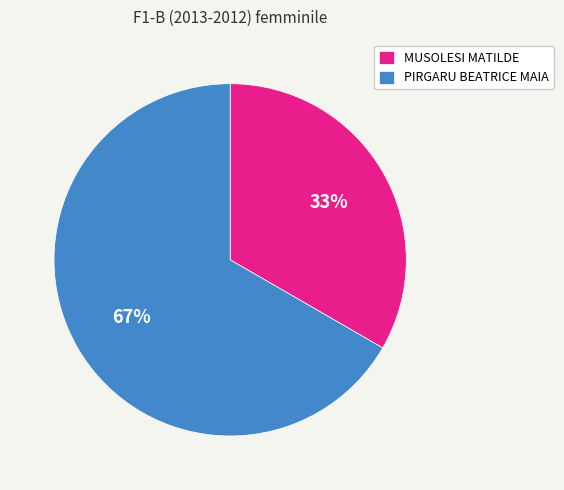

Approximately how many times larger is the value at PIRGARU BEATRICE MAIA compared to MUSOLESI MATILDE?

2.0